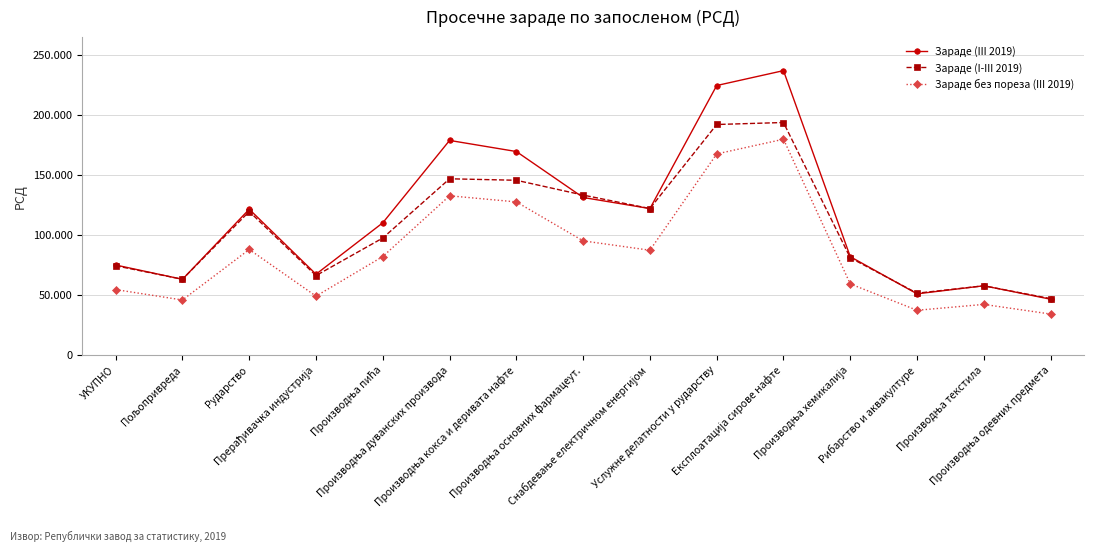

Rank the series by their average value, from highest to lowest.

Зараде (III 2019), Зараде (I-III 2019), Зараде без пореза (III 2019)